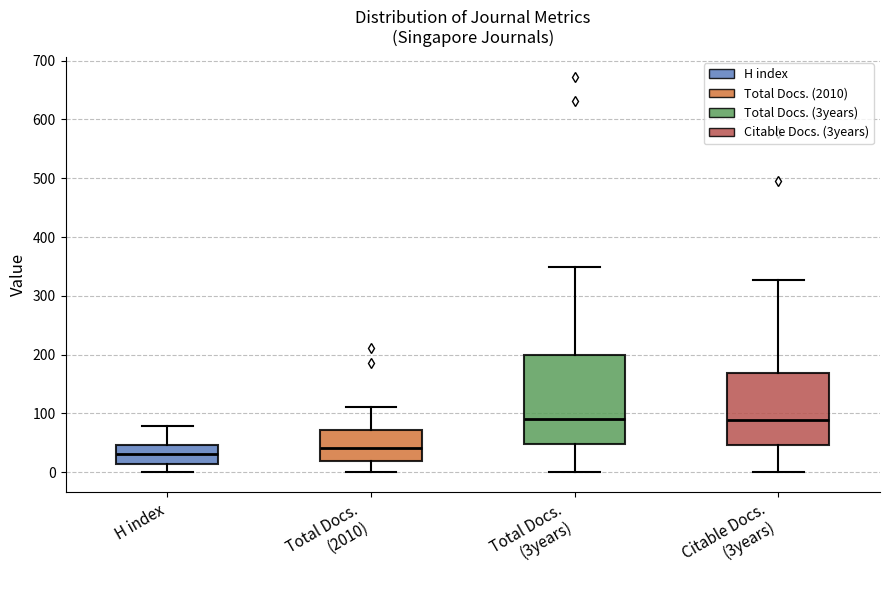

Which box is the tallest, from its lower edge to its upper edge?

Total Docs. (3years)